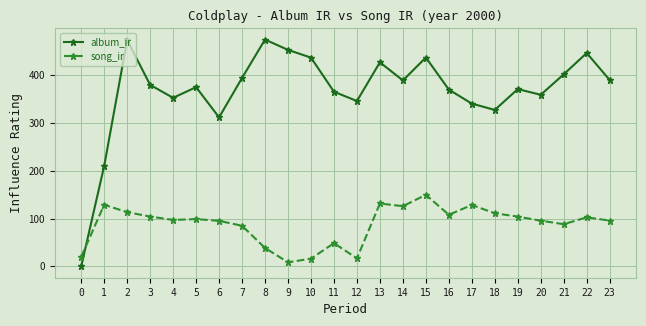

Where does the song_ir series first go above 98?

1